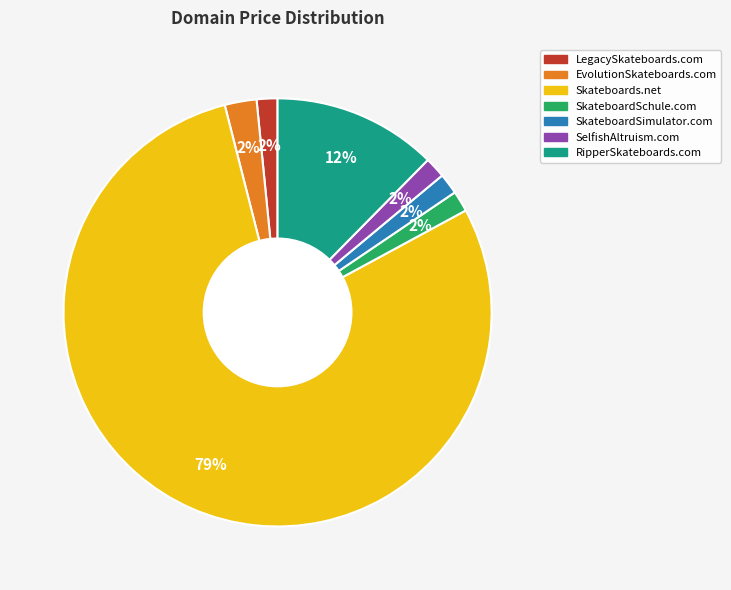

What is the ratio of the value at SkateboardSchule.com to the value at LegacySkateboards.com?

1.0